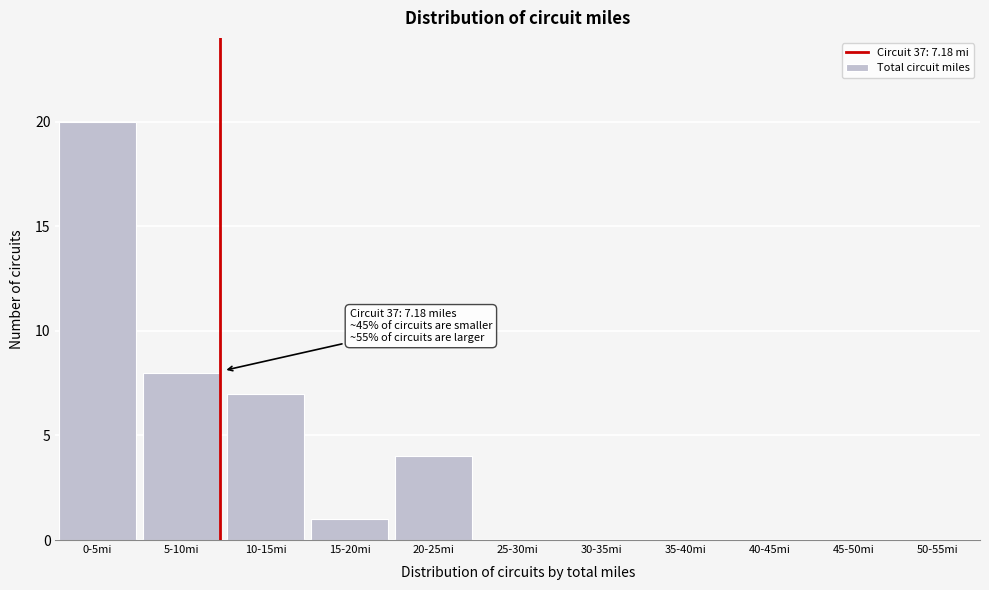

Reading left to right, list all the values displayed in this chart.

0-5mi=20	5-10mi=8	10-15mi=7	15-20mi=1	20-25mi=4	25-30mi=0	30-35mi=0	35-40mi=0	40-45mi=0	45-50mi=0	50-55mi=0